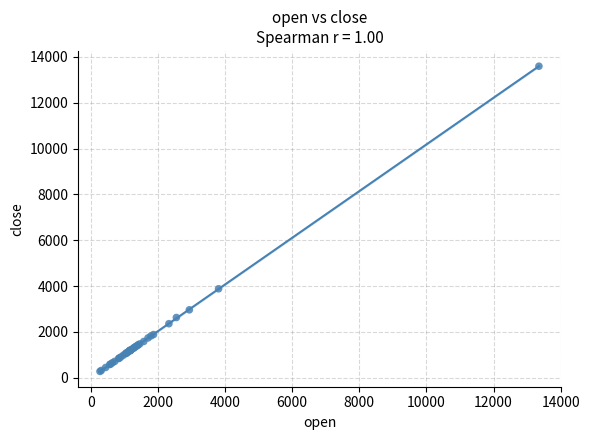

What Y value in the scatter plot is closest to 6933?

3879.1